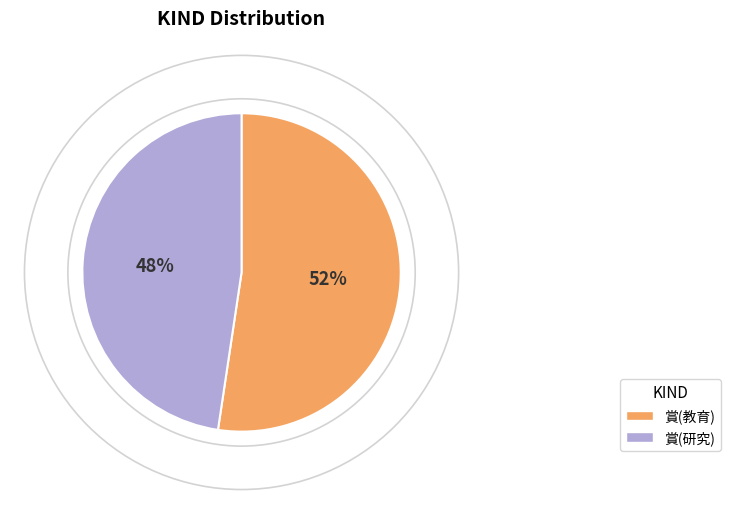

What is the largest slice in the pie chart?

賞(教育)